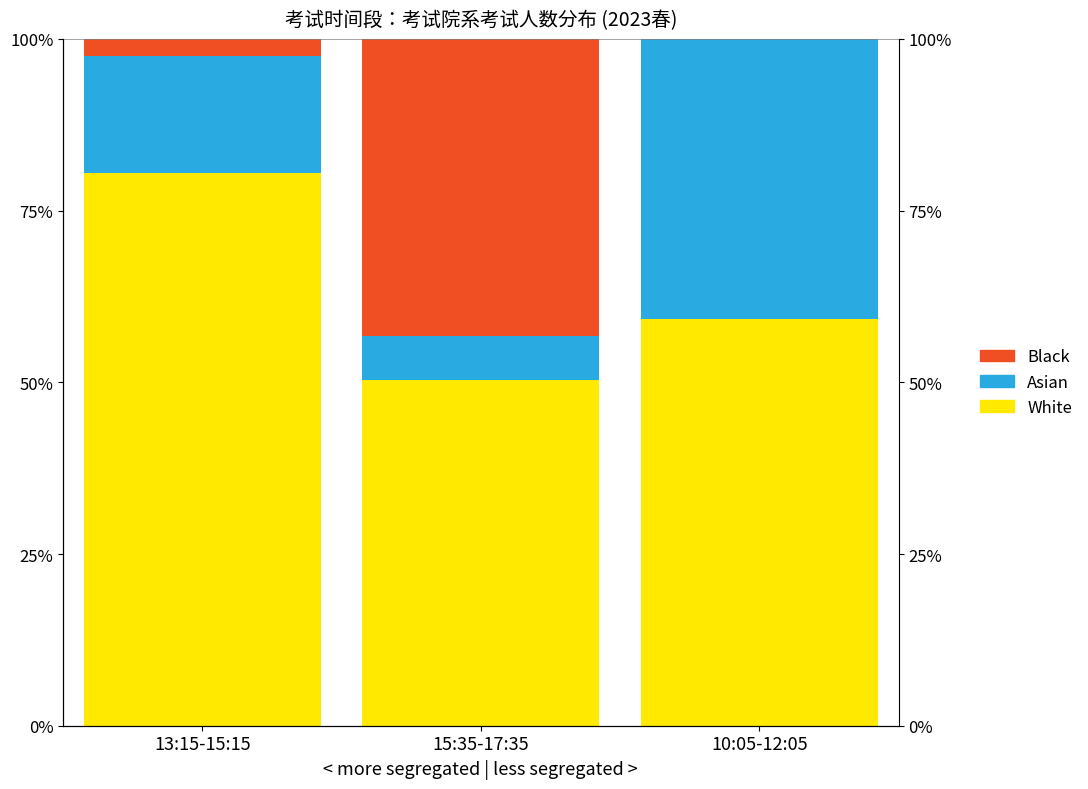

At 15:35-17:35, list the series in order from smallest to largest.

Asian, Black, White